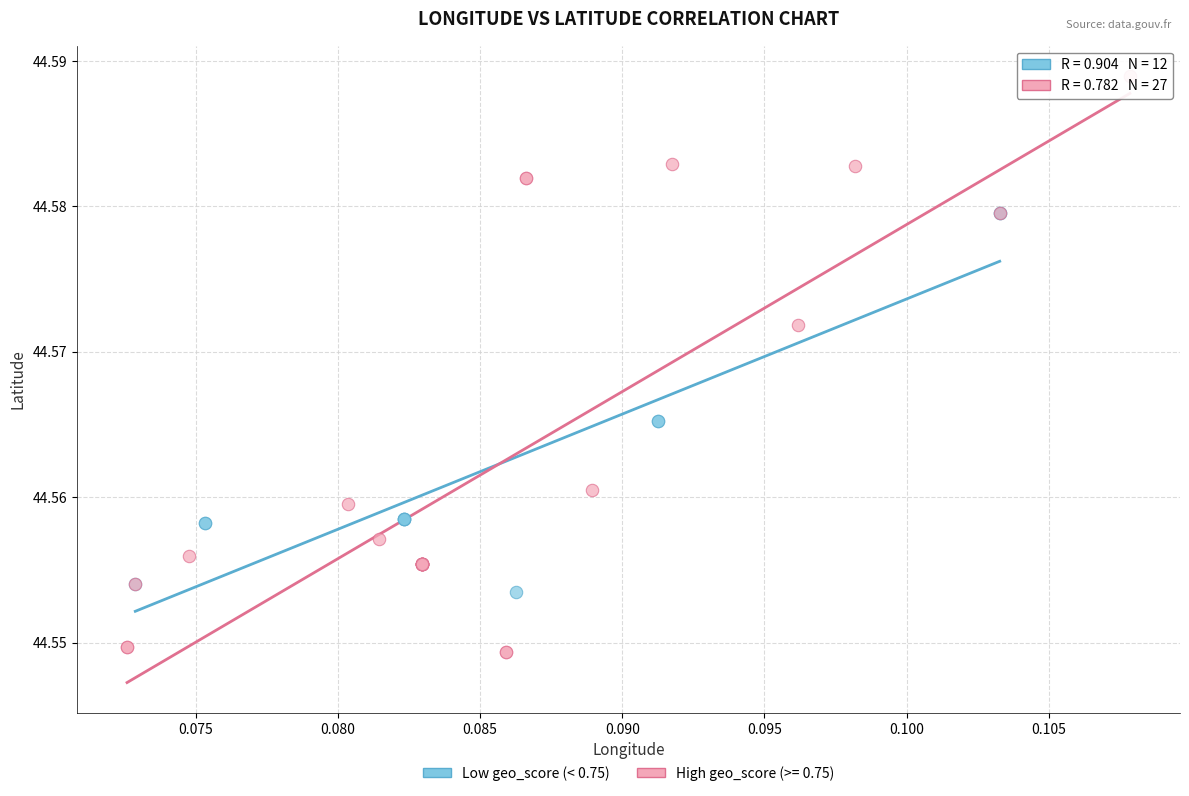

Which series contains the highest Y value?

High geo_score (>= 0.75)